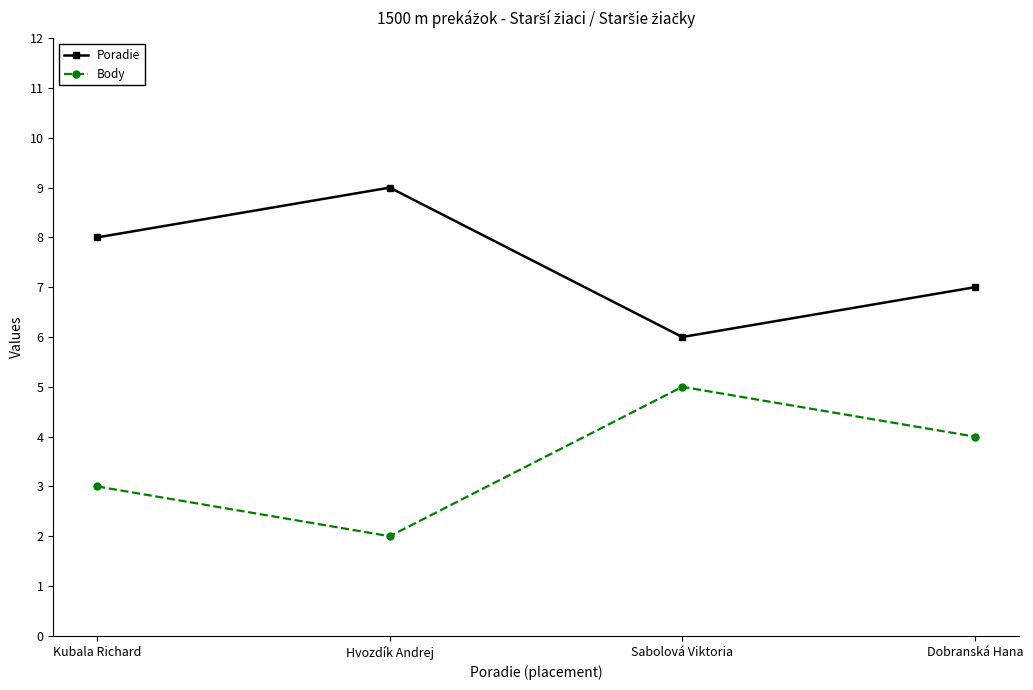

In Body, how many points are higher than both neighbors (excluding endpoints)?

1